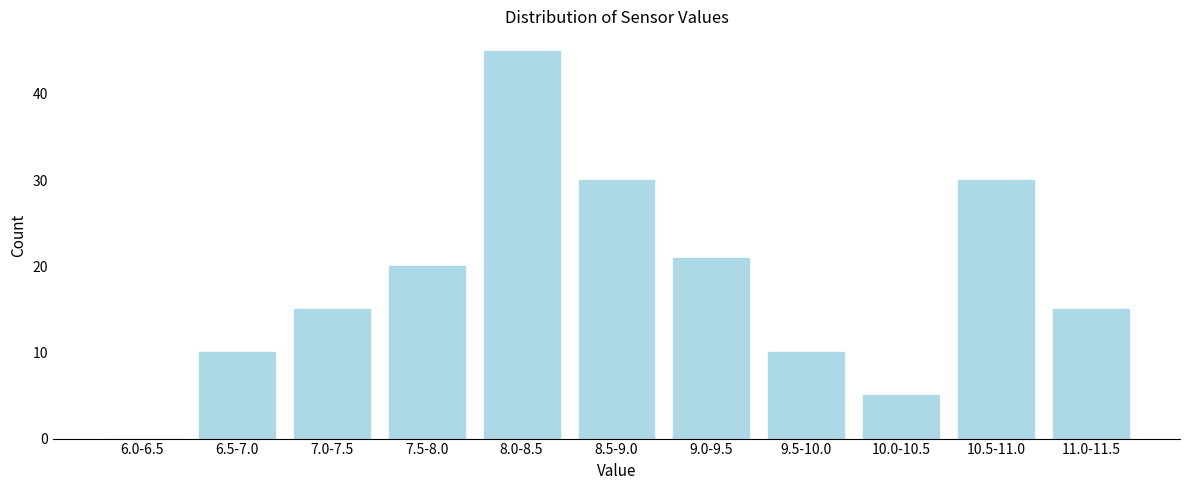

Reading left to right, what are all the values shown in this chart?

6.0-6.5=0	6.5-7.0=10	7.0-7.5=15	7.5-8.0=20	8.0-8.5=45	8.5-9.0=30	9.0-9.5=21	9.5-10.0=10	10.0-10.5=5	10.5-11.0=30	11.0-11.5=15